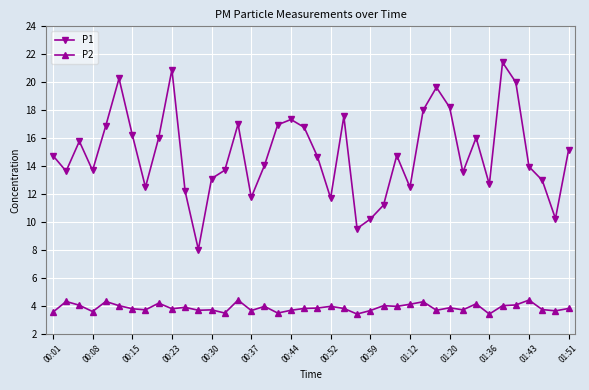

List the series in order of their overall mean, lowest first.

P2, P1